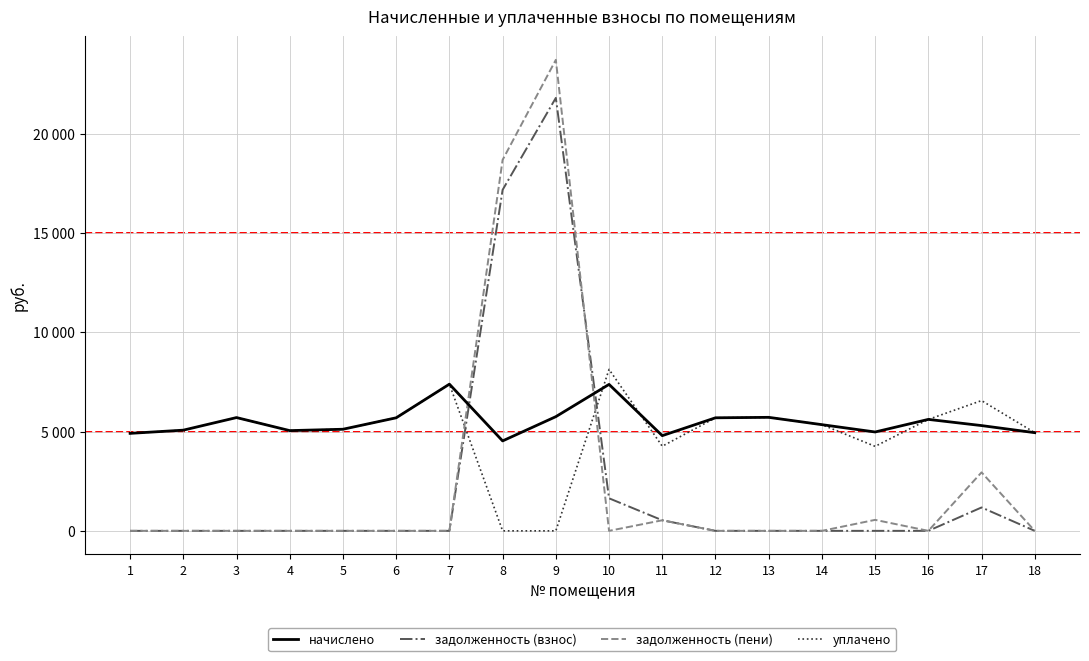

Between 9 and 3, which is larger?

9